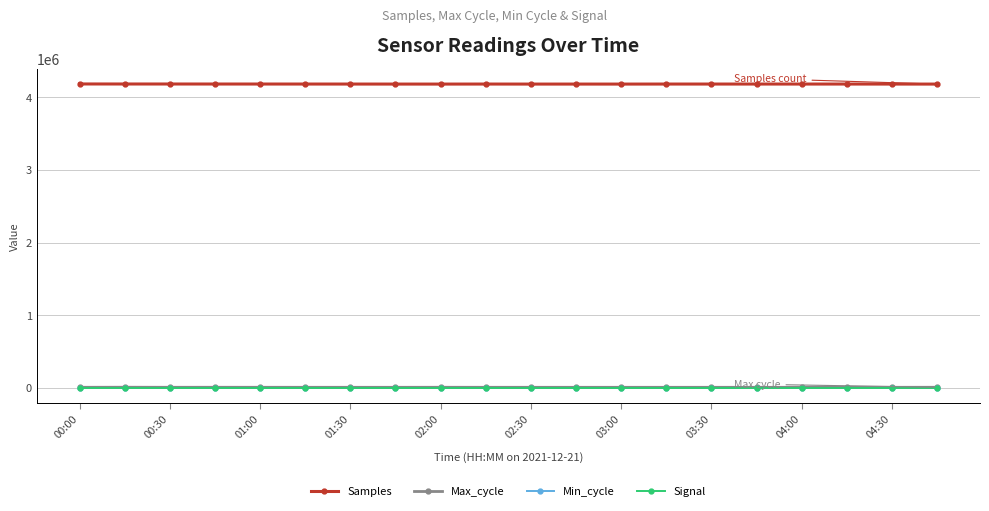

True or false: Max_cycle has more than 0 points higher than both neighbors.

True